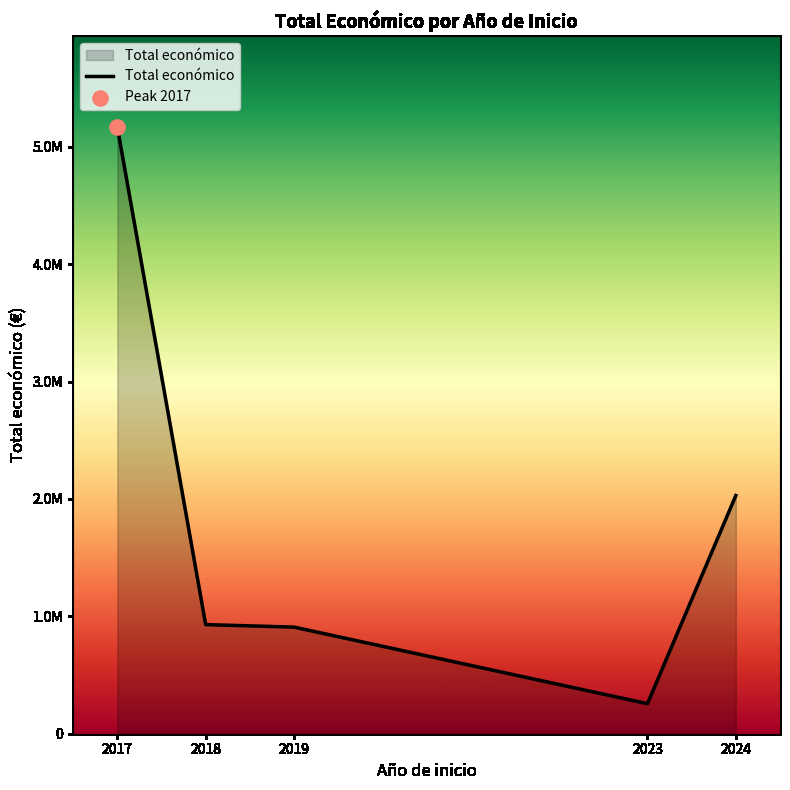

What is the change in value from 2019 to 2024?

+1120910.4